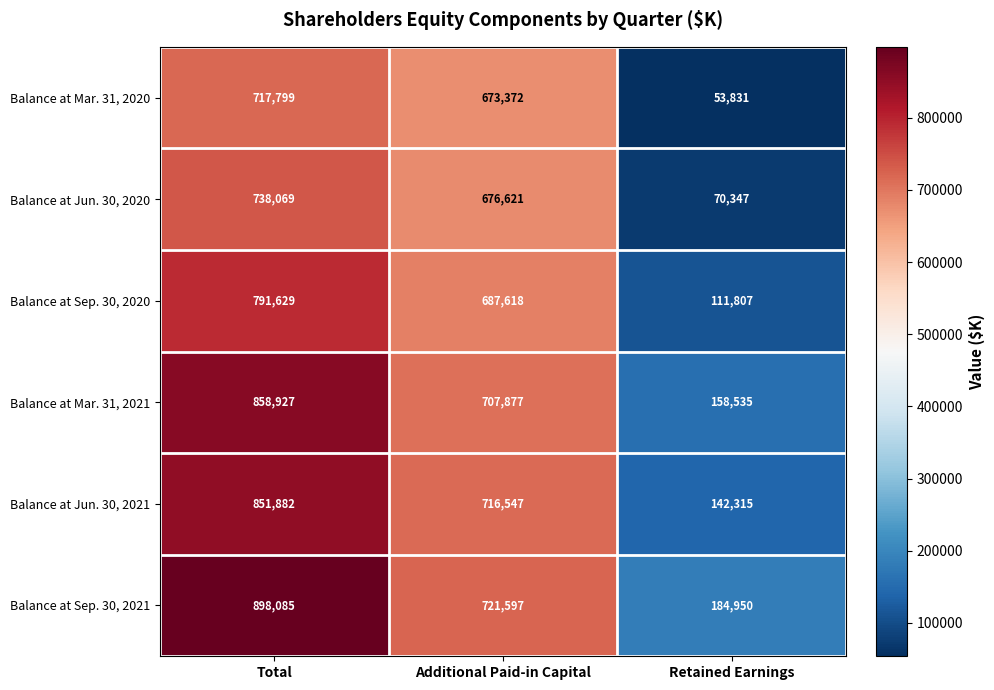

At which label does Balance at Mar. 31, 2020 first exceed 673372?

Total